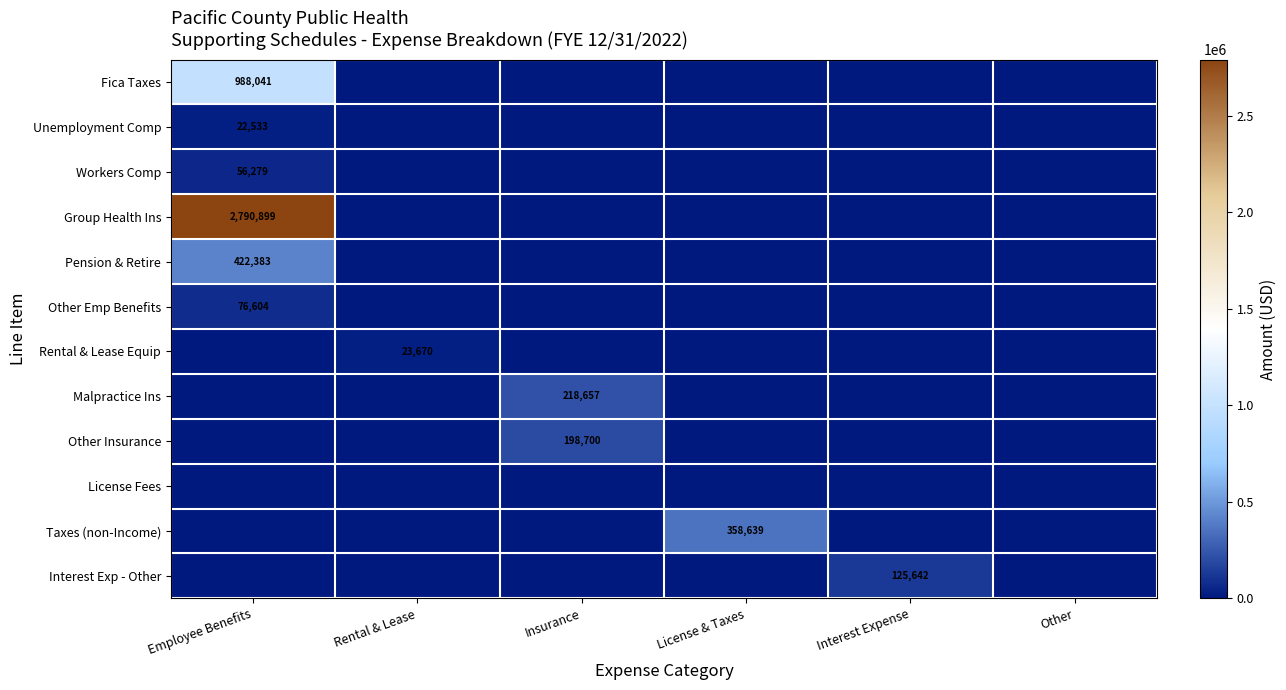

Is it true that Malpractice Ins equals 81892 at Insurance?

False